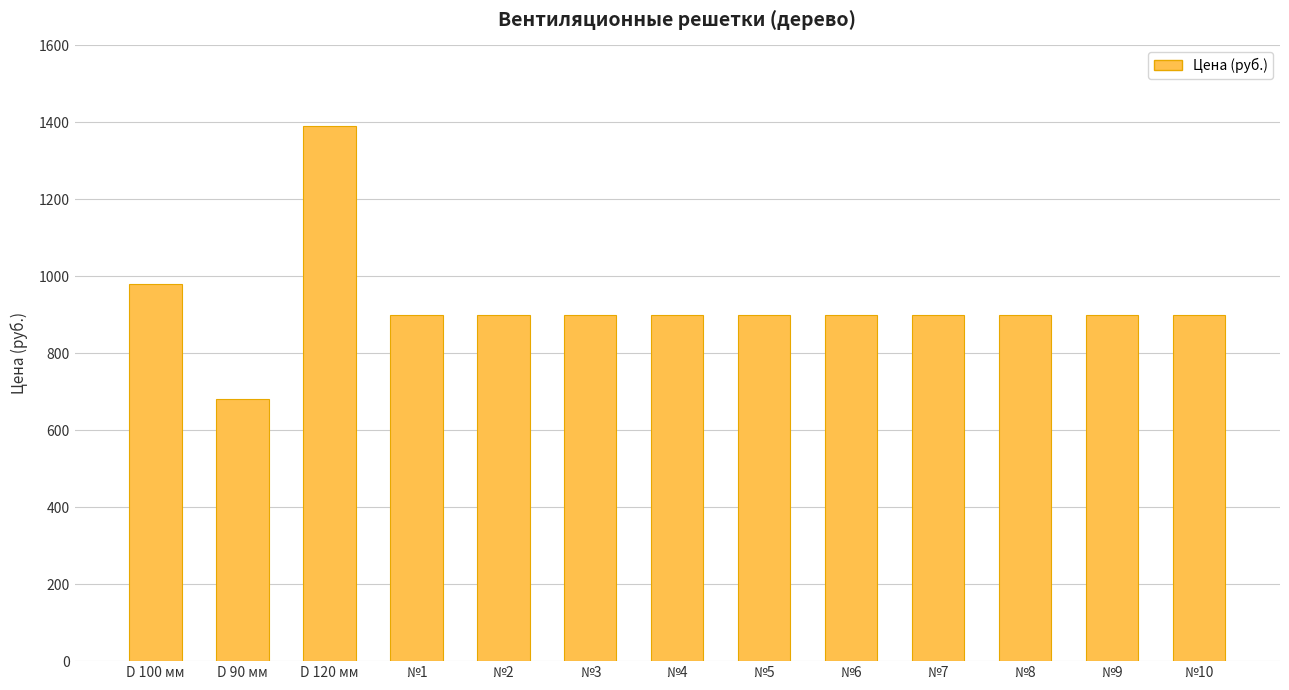

The value at D 100 мм is 1471. True or false?

False